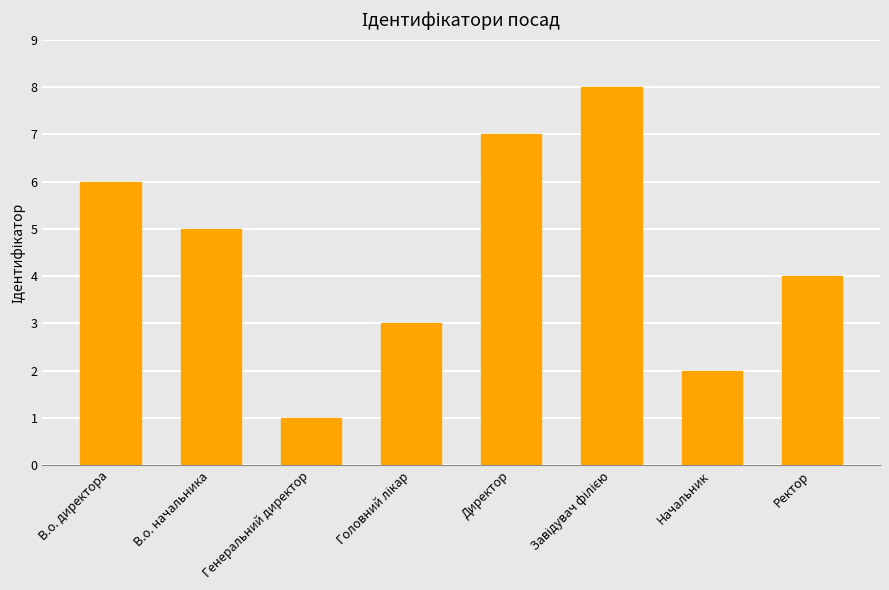

How many values are below 5?

4